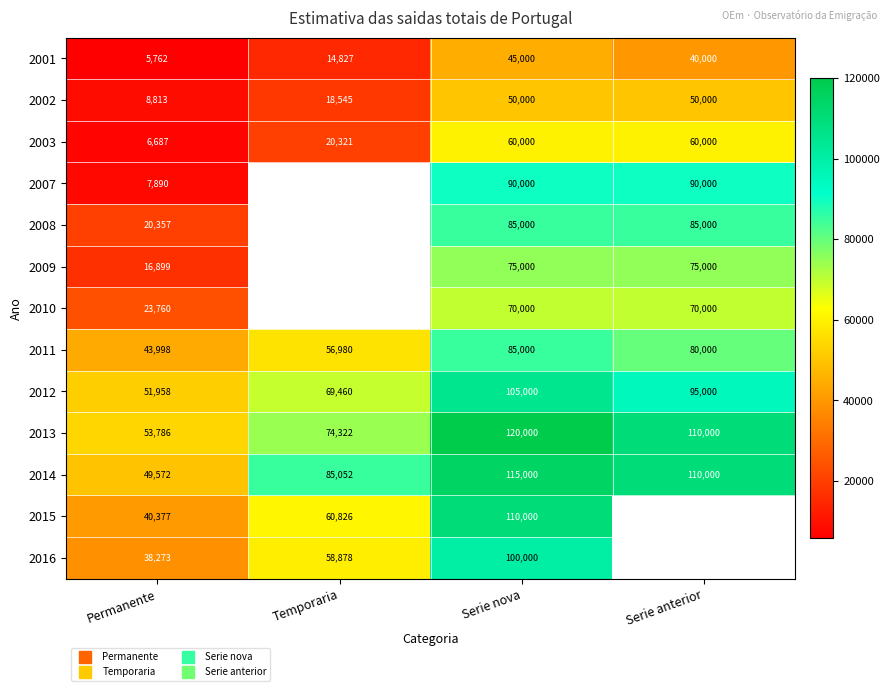

What is the maximum value shown in the chart?

120000.0